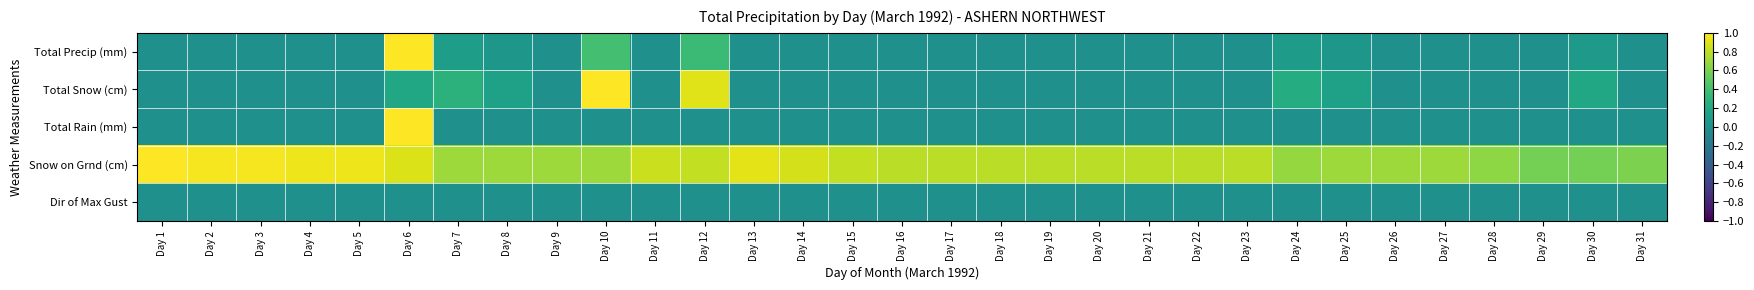

Reading right to left, list all the values displayed in this chart.

Total Precip (mm): Day 31=0.0	Day 30=0.1	Day 29=0.0	Day 28=0.0	Day 27=0.0	Day 26=0.0	Day 25=0.1	Day 24=0.1	Day 23=0.0	Day 22=0.0	Day 21=0.0	Day 20=0.0	Day 19=0.0	Day 18=0.0	Day 17=0.0	Day 16=0.0	Day 15=0.0	Day 14=0.0	Day 13=0.0	Day 12=0.4	Day 11=0.0	Day 10=0.4	Day 9=0.0	Day 8=0.1	Day 7=0.1	Day 6=1.0	Day 5=0.0	Day 4=0.0	Day 3=0.0	Day 2=0.0	Day 1=0.0
Total Snow (cm): Day 31=0.0	Day 30=0.2	Day 29=0.0	Day 28=0.0	Day 27=0.0	Day 26=0.0	Day 25=0.1	Day 24=0.2	Day 23=0.0	Day 22=0.0	Day 21=0.0	Day 20=0.0	Day 19=0.0	Day 18=0.0	Day 17=0.0	Day 16=0.0	Day 15=0.0	Day 14=0.0	Day 13=0.0	Day 12=0.9	Day 11=0.0	Day 10=1.0	Day 9=0.0	Day 8=0.1	Day 7=0.3	Day 6=0.2	Day 5=0.0	Day 4=0.0	Day 3=0.0	Day 2=0.0	Day 1=0.0
Total Rain (mm): Day 31=0.0	Day 30=0.0	Day 29=0.0	Day 28=0.0	Day 27=0.0	Day 26=0.0	Day 25=0.0	Day 24=0.0	Day 23=0.0	Day 22=0.0	Day 21=0.0	Day 20=0.0	Day 19=0.0	Day 18=0.0	Day 17=0.0	Day 16=0.0	Day 15=0.0	Day 14=0.0	Day 13=0.0	Day 12=0.0	Day 11=0.0	Day 10=0.0	Day 9=0.0	Day 8=0.0	Day 7=0.0	Day 6=1.0	Day 5=0.0	Day 4=0.0	Day 3=0.0	Day 2=0.0	Day 1=0.0
Snow on Grnd (cm): Day 31=0.6	Day 30=0.6	Day 29=0.6	Day 28=0.7	Day 27=0.7	Day 26=0.7	Day 25=0.7	Day 24=0.7	Day 23=0.8	Day 22=0.8	Day 21=0.8	Day 20=0.8	Day 19=0.8	Day 18=0.8	Day 17=0.8	Day 16=0.8	Day 15=0.8	Day 14=0.9	Day 13=0.9	Day 12=0.8	Day 11=0.8	Day 10=0.7	Day 9=0.7	Day 8=0.7	Day 7=0.7	Day 6=0.9	Day 5=0.9	Day 4=0.9	Day 3=1.0	Day 2=1.0	Day 1=1.0
Dir of Max Gust: Day 31=0.0	Day 30=0.0	Day 29=0.0	Day 28=0.0	Day 27=0.0	Day 26=0.0	Day 25=0.0	Day 24=0.0	Day 23=0.0	Day 22=0.0	Day 21=0.0	Day 20=0.0	Day 19=0.0	Day 18=0.0	Day 17=0.0	Day 16=0.0	Day 15=0.0	Day 14=0.0	Day 13=0.0	Day 12=0.0	Day 11=0.0	Day 10=0.0	Day 9=0.0	Day 8=0.0	Day 7=0.0	Day 6=0.0	Day 5=0.0	Day 4=0.0	Day 3=0.0	Day 2=0.0	Day 1=0.0